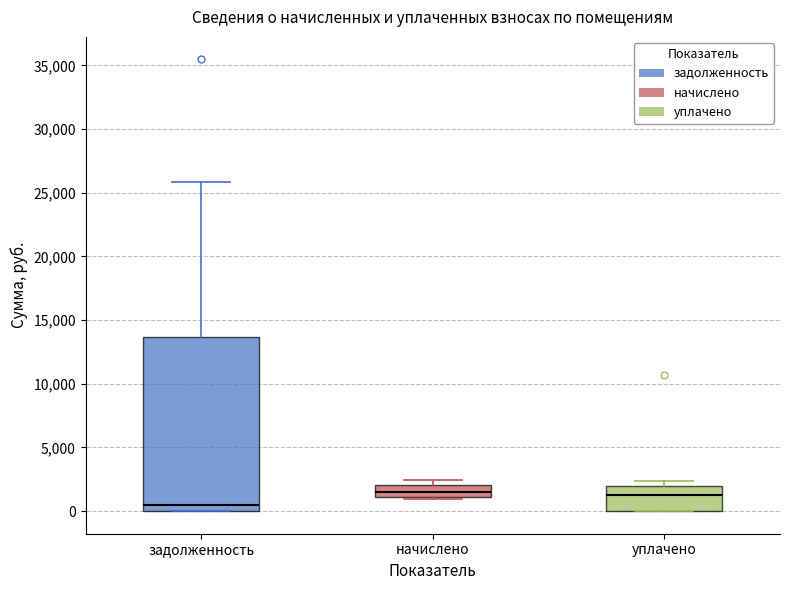

Reading left to right, read every box against the y-axis: the position of its median line, the range the box covers, and the ends of its whiskers. The values are not printed on the chart, so give them approximately, as read against the axis.

задолженность: median 500, box 0 to 13500, whiskers 0 to 26000
начислено: median 1500, box 1000 to 2000, whiskers 1000 to 2500
уплачено: median 1000, box 0 to 2000, whiskers 0 to 2500